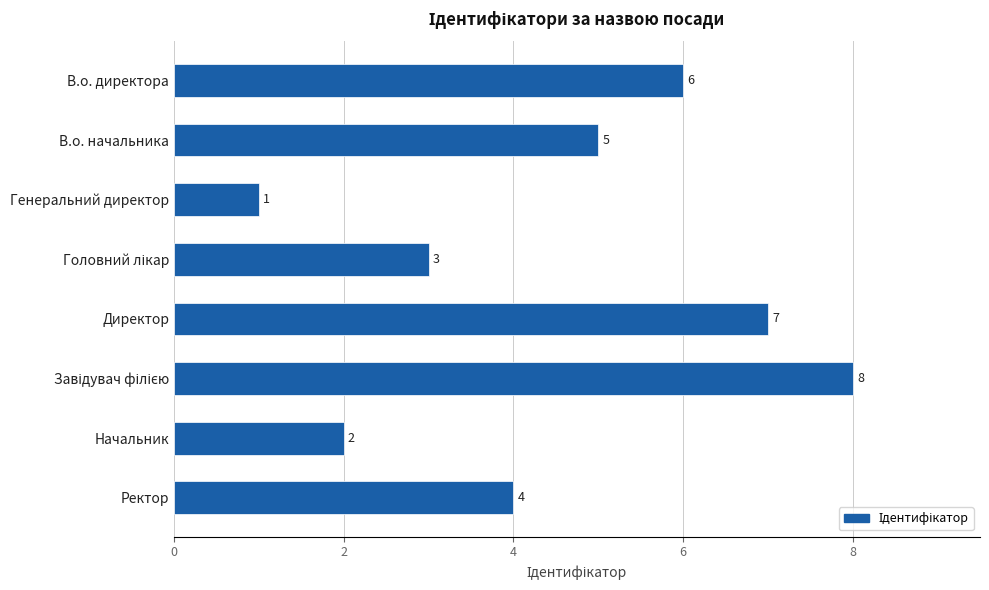

Reading top to bottom, transcribe all the data shown in this chart.

6	5	1	3	7	8	2	4